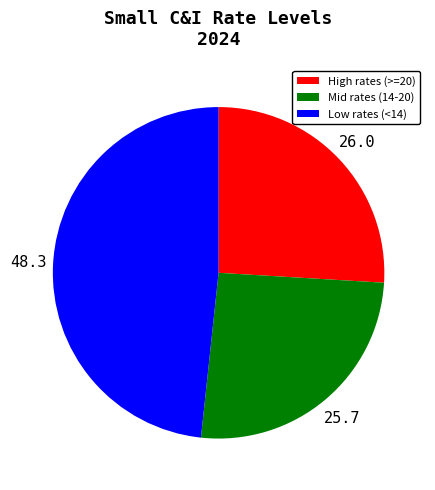

Which category has the biggest portion of the pie?

Low rates (<14)